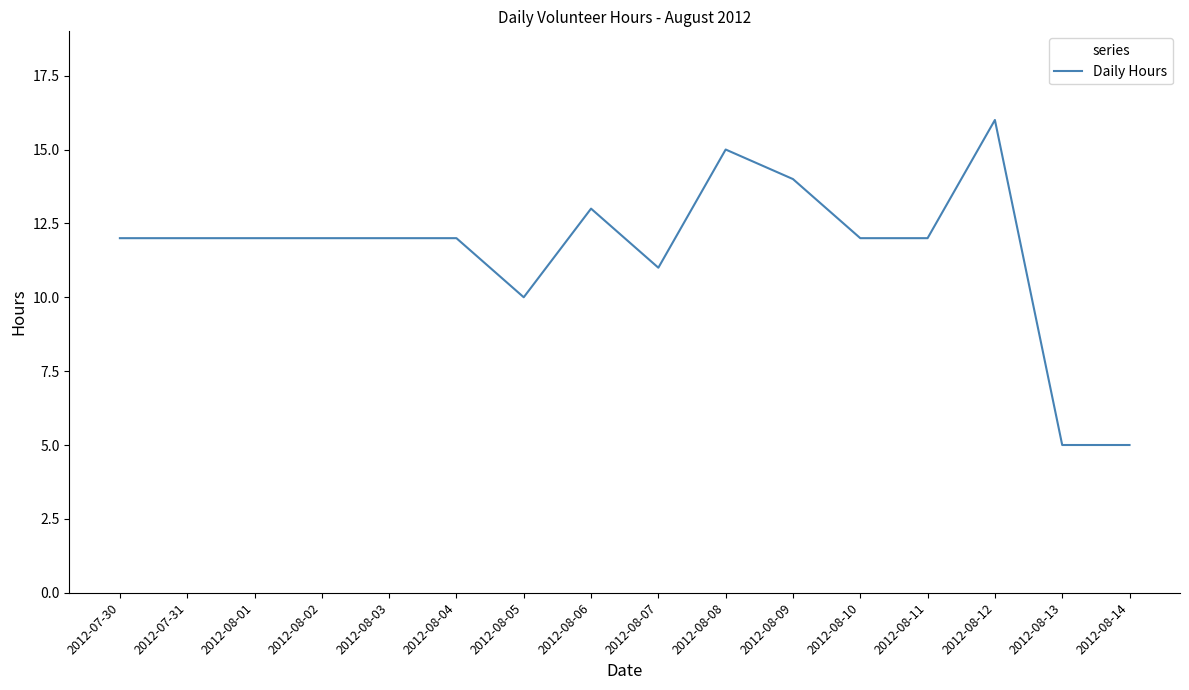

What position from the right is 2012-08-14?

1